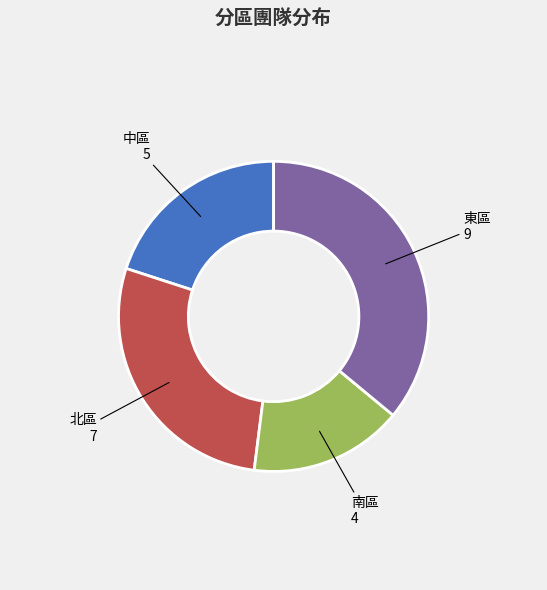

Is there a majority slice in this chart?

No